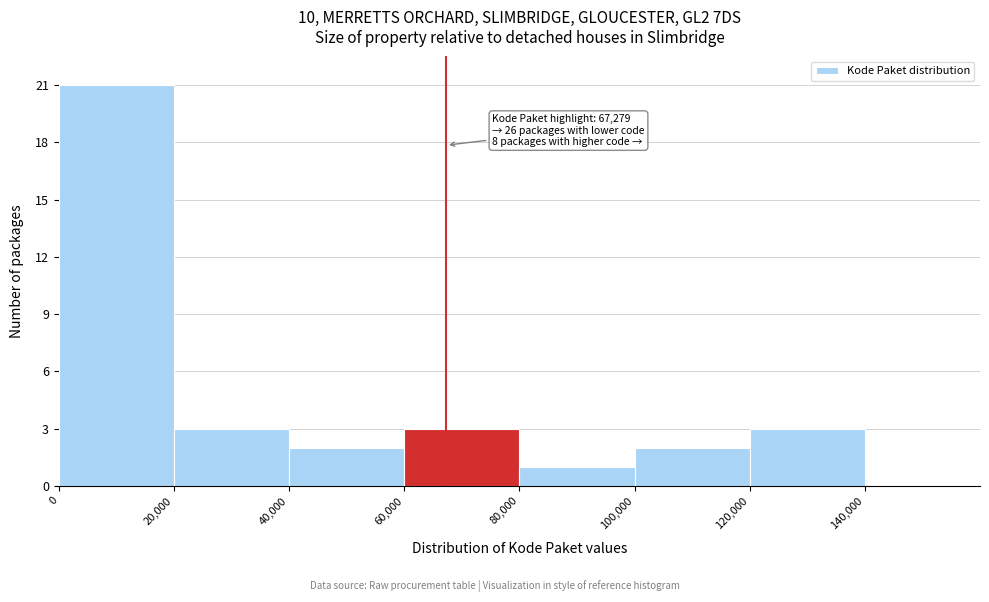

Which range on the x-axis has the tallest bar?

0 to 20000